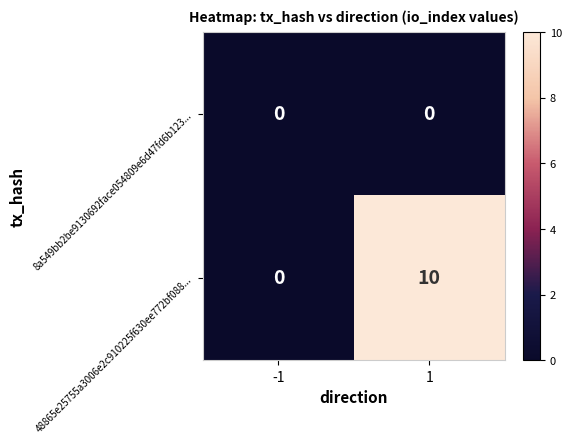

What is the difference between the 48865e25755a3006e2c910225f630ee772bf088... values at -1 and 1?

10